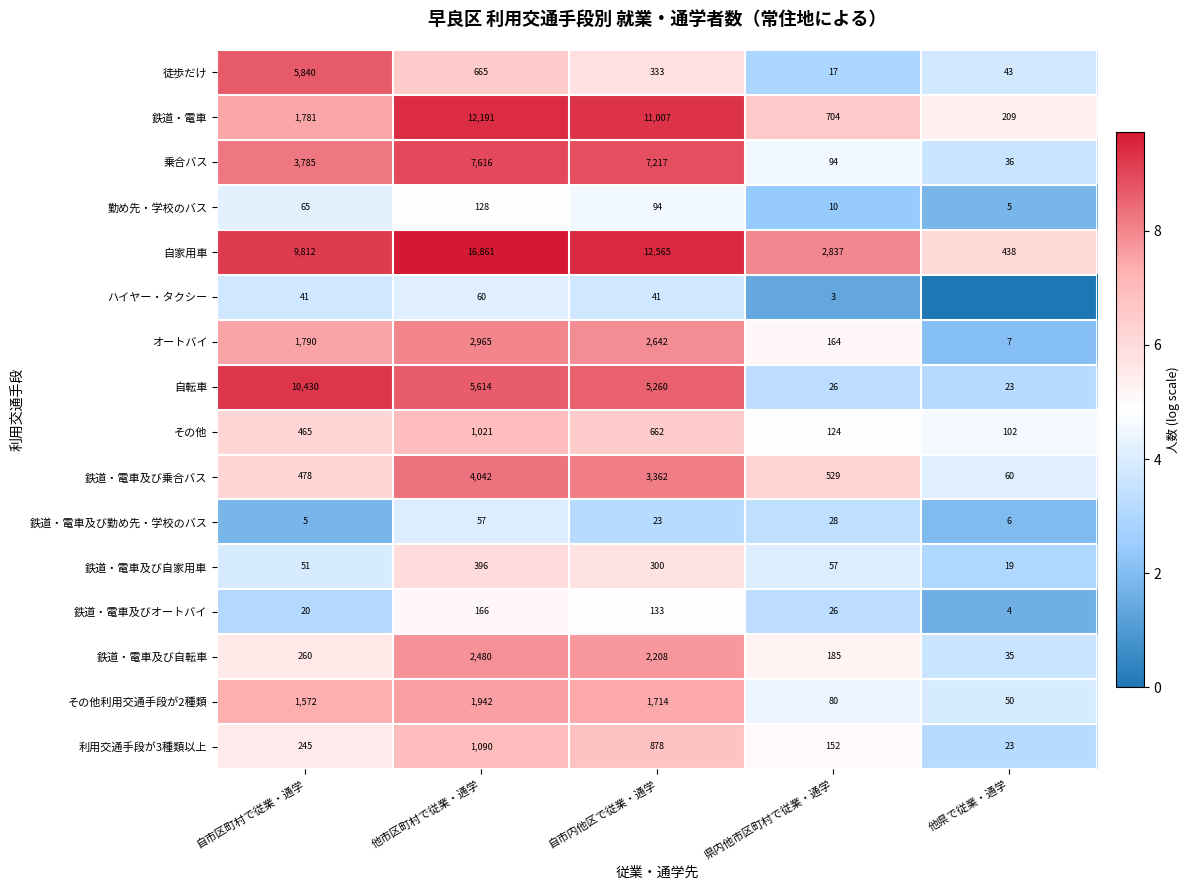

True or false: 鉄道・電車及び勤め先・学校のバス has a value of 10 at 県内他市区町村で従業・通学.

False